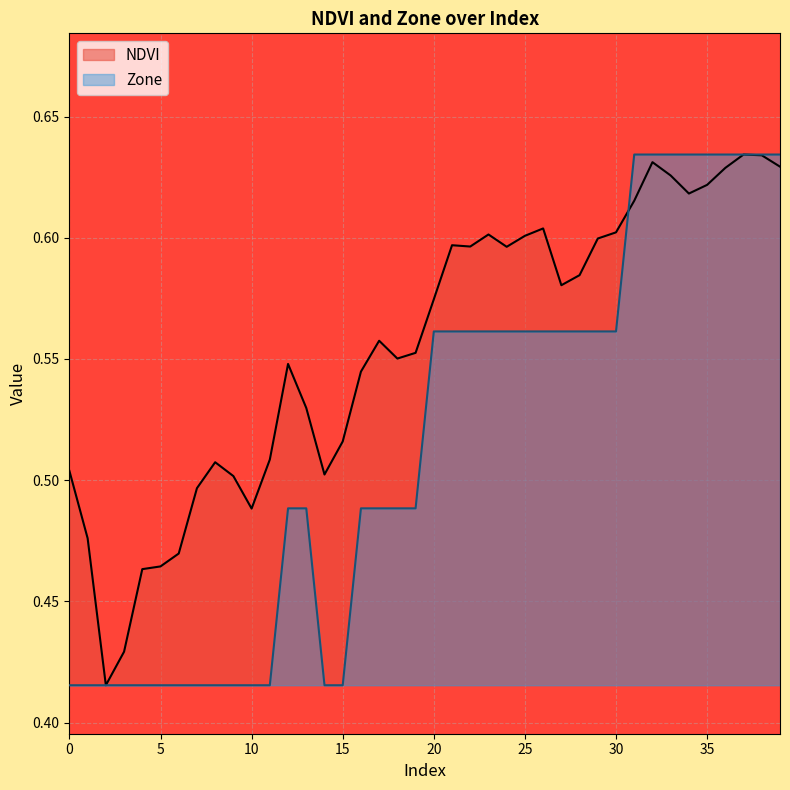

Which series has the largest total across all categories?

NDVI